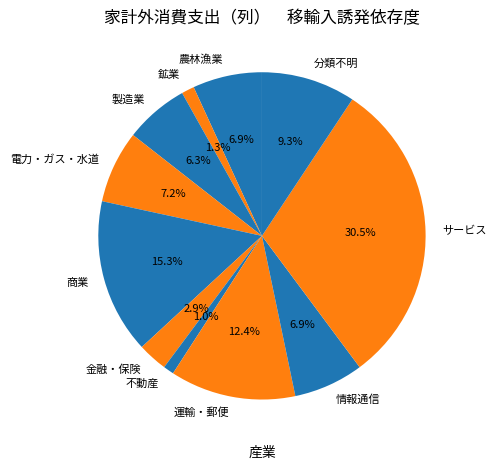

The 金融・保険 slice represents 3% of the pie. True or false?

True